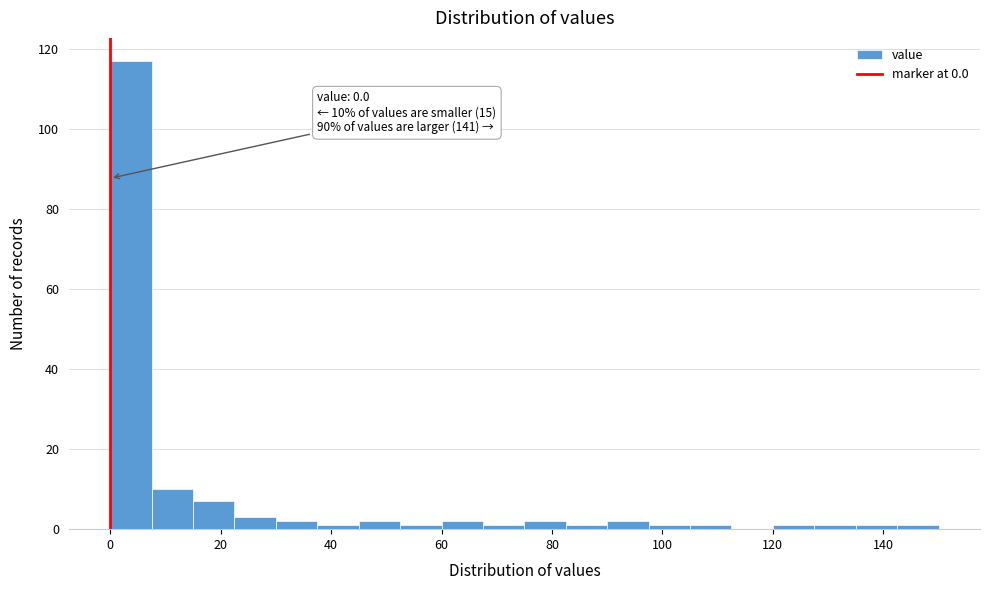

Around what value on the x-axis is the tallest bar? Give the approximate position of its centre, as read against the axis.

4